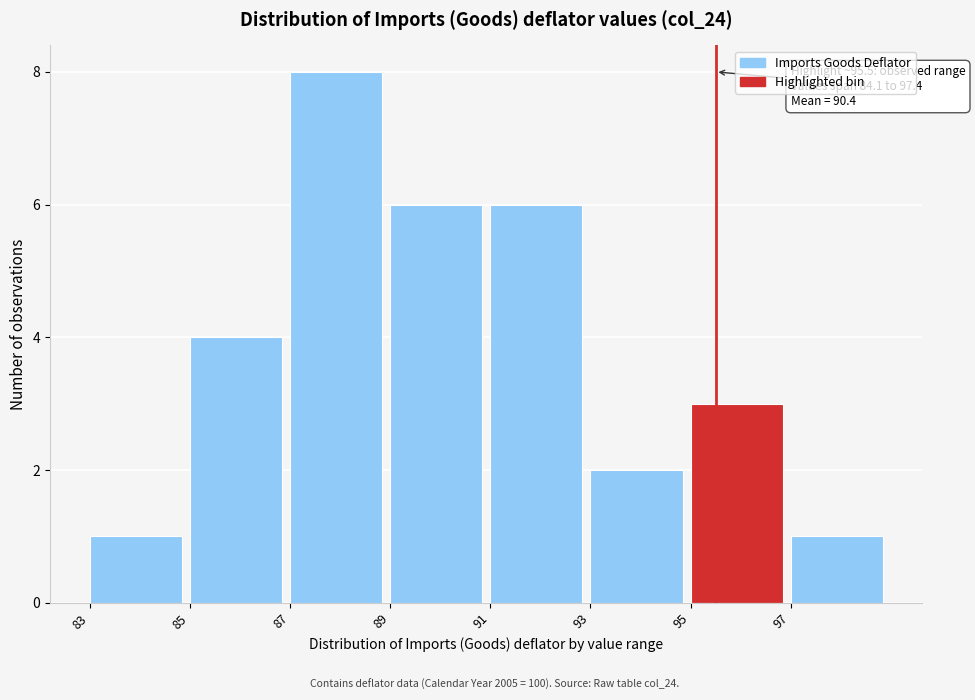

Over which range of the x-axis is the bar tallest?

87 to 89